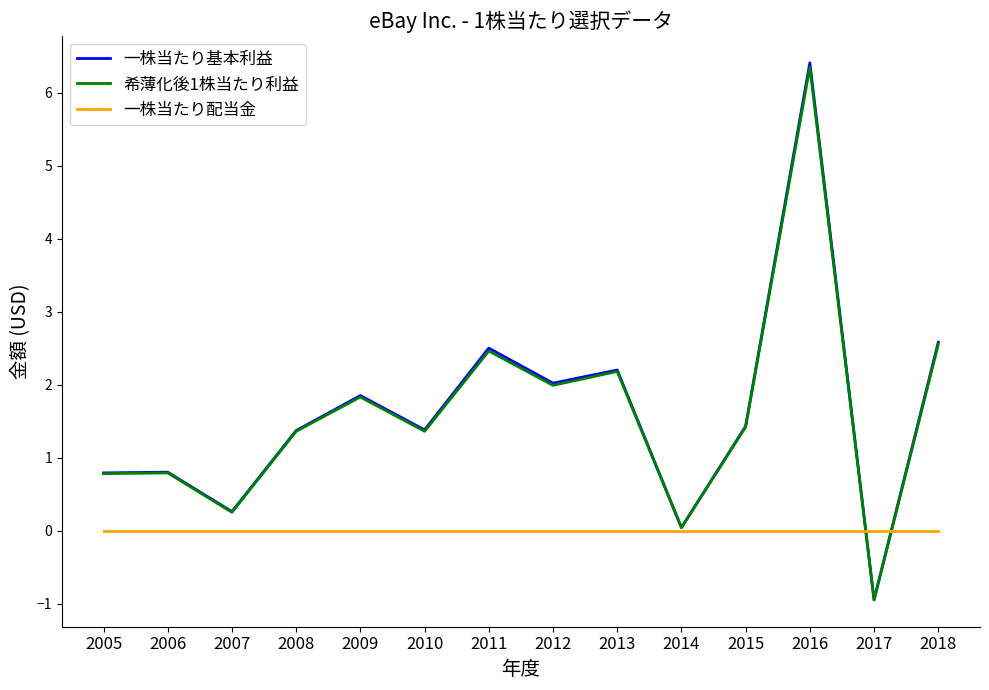

What is the minimum value for 一株当たり基本利益?

-0.9